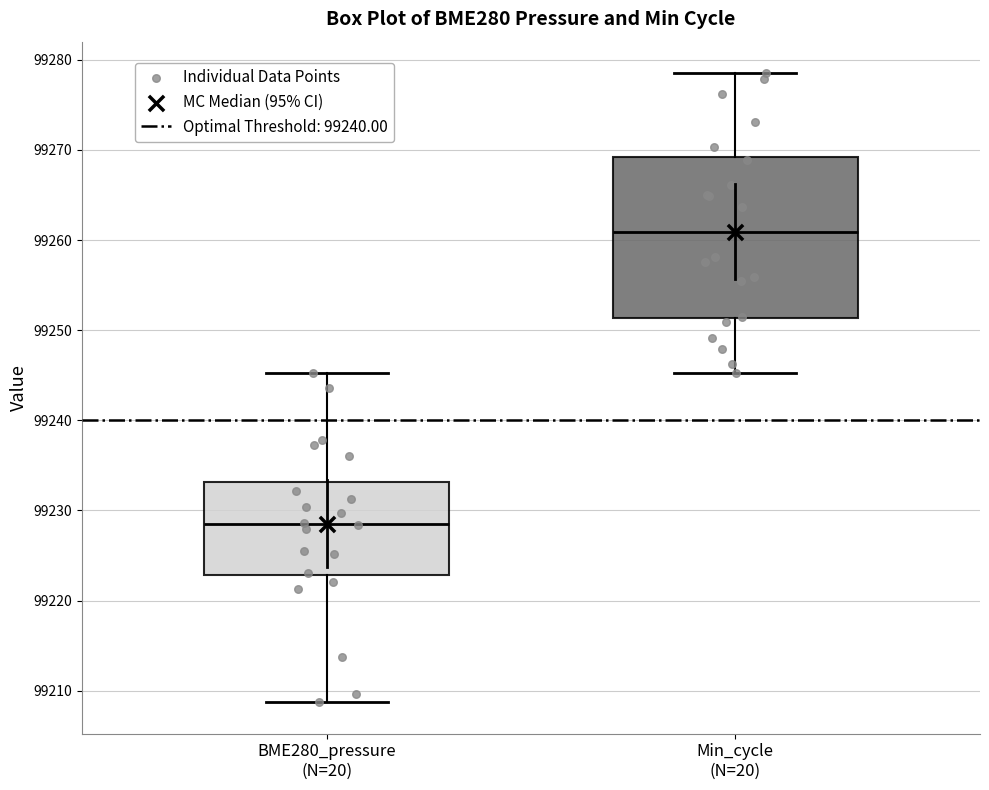

Reading left to right, transcribe this box plot: for each box, give where its median line is, the range the box spans, and where its two whiskers end, as read against the y-axis. The values are not printed on the chart, so give them approximately, as read against the axis.

BME280_pressure (N=20): median 99229, box 99223 to 99233, whiskers 99209 to 99245
Min_cycle (N=20): median 99261, box 99251 to 99269, whiskers 99245 to 99279